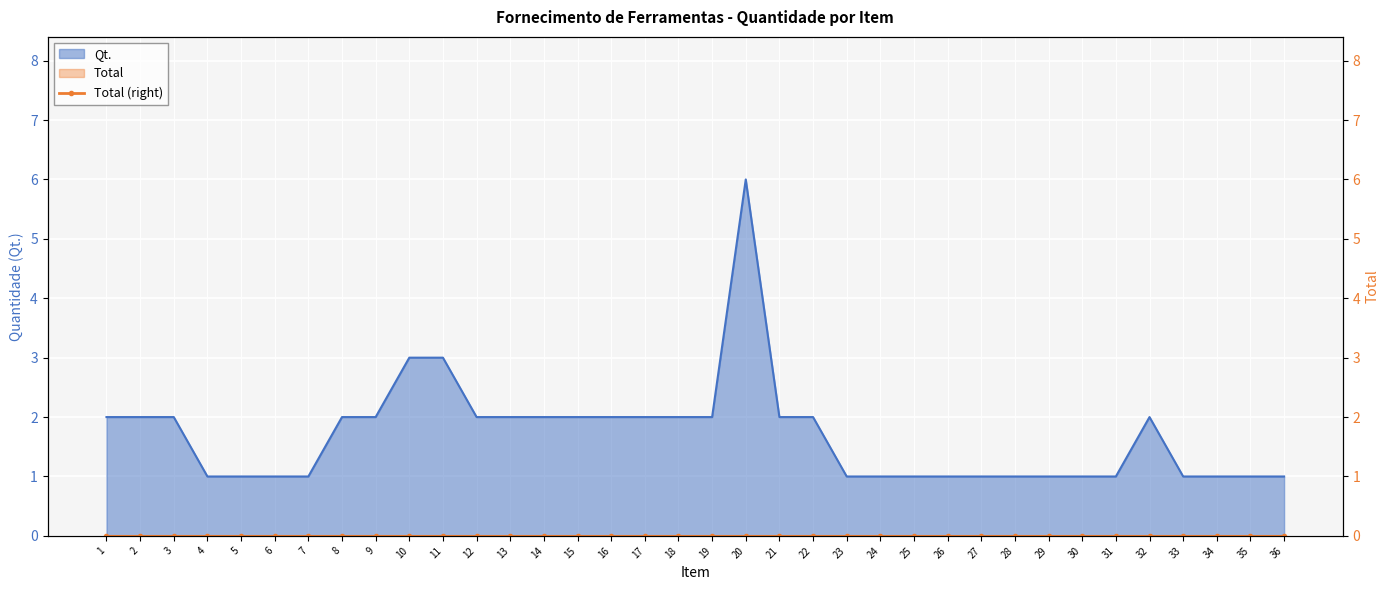

List the labels in order of value, largest first.

20, 10, 11, 1, 2, 3, 8, 9, 12, 13, 14, 15, 16, 17, 18, 19, 21, 22, 32, 4, 5, 6, 7, 23, 24, 25, 26, 27, 28, 29, 30, 31, 33, 34, 35, 36